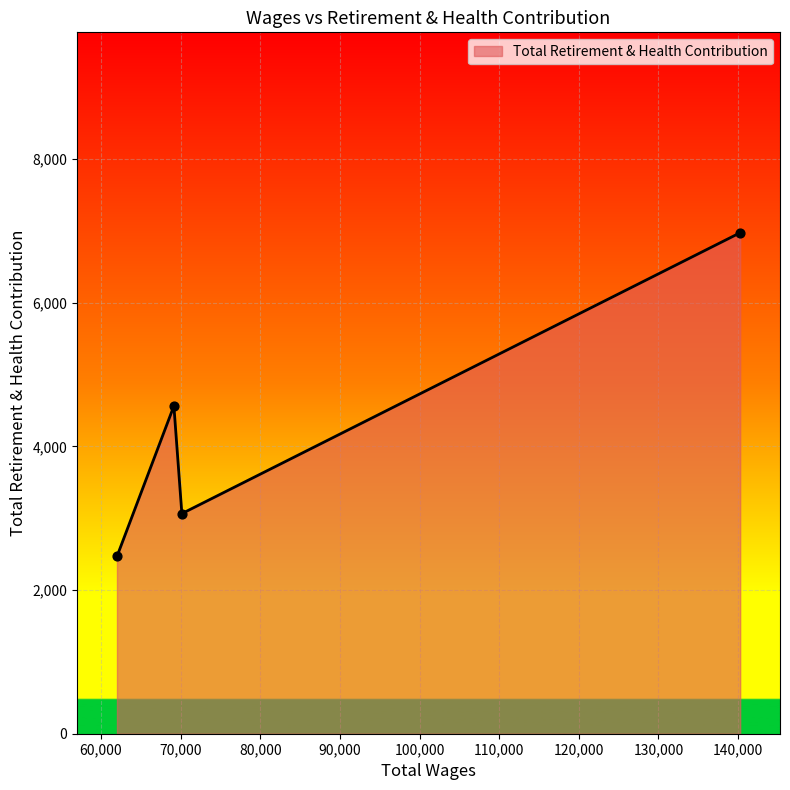

What is the minimum value shown in the chart?

2468